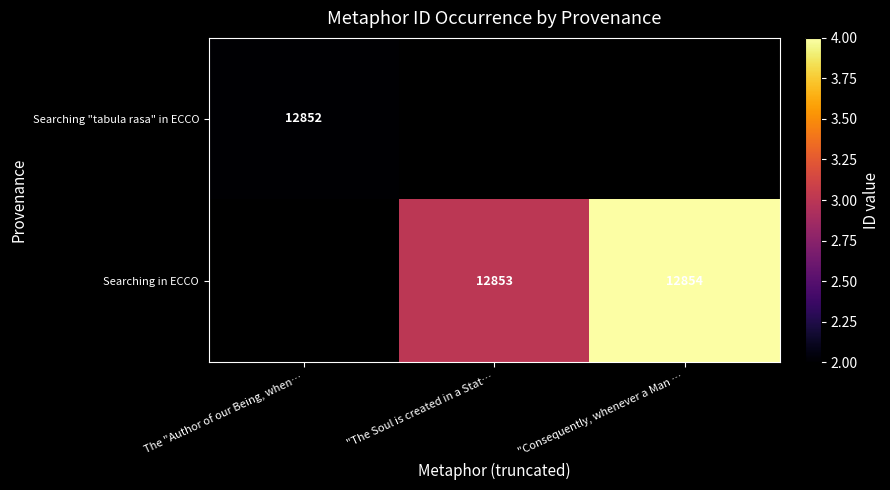

The value of Searching in ECCO at "The Soul is created in a Stat… is 12853. True or false?

True